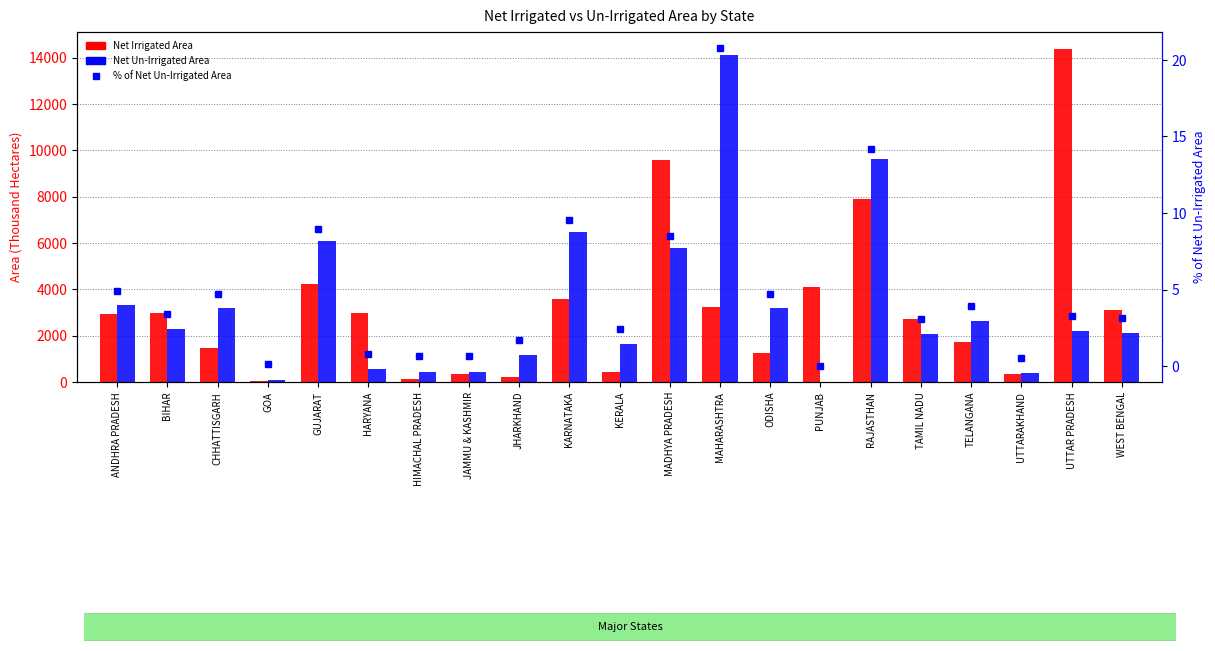

How many groups of bars are there?

21